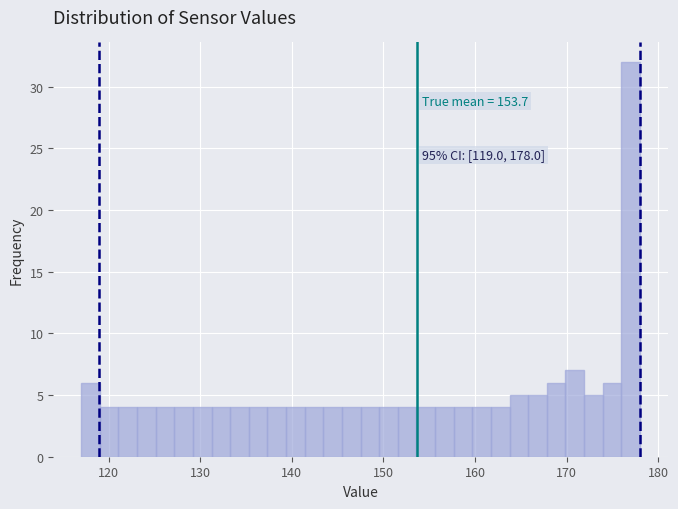

Around what value on the x-axis is the tallest bar? Give the approximate position of its centre, as read against the axis.

177